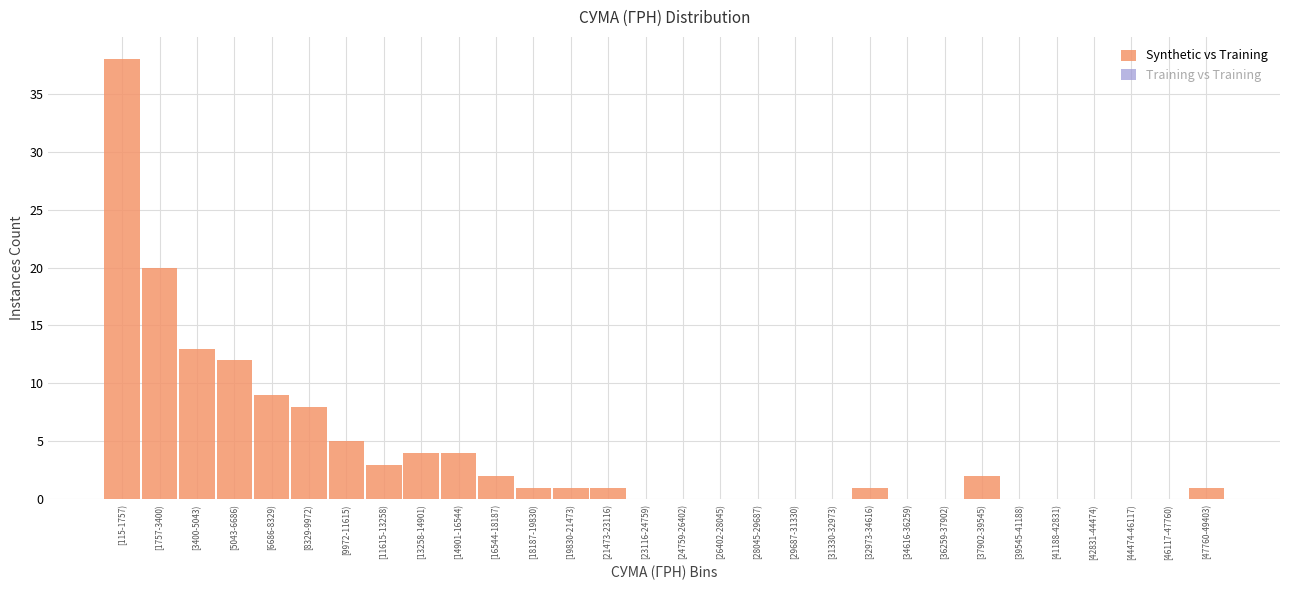

Reading left to right, list all the values displayed in this chart.

[115-1757)=38	[1757-3400)=20	[3400-5043)=13	[5043-6686)=12	[6686-8329)=9	[8329-9972)=8	[9972-11615)=5	[11615-13258)=3	[13258-14901)=4	[14901-16544)=4	[16544-18187)=2	[18187-19830)=1	[19830-21473)=1	[21473-23116)=1	[23116-24759)=0	[24759-26402)=0	[26402-28045)=0	[28045-29687)=0	[29687-31330)=0	[31330-32973)=0	[32973-34616)=1	[34616-36259)=0	[36259-37902)=0	[37902-39545)=2	[39545-41188)=0	[41188-42831)=0	[42831-44474)=0	[44474-46117)=0	[46117-47760)=0	[47760-49403)=1